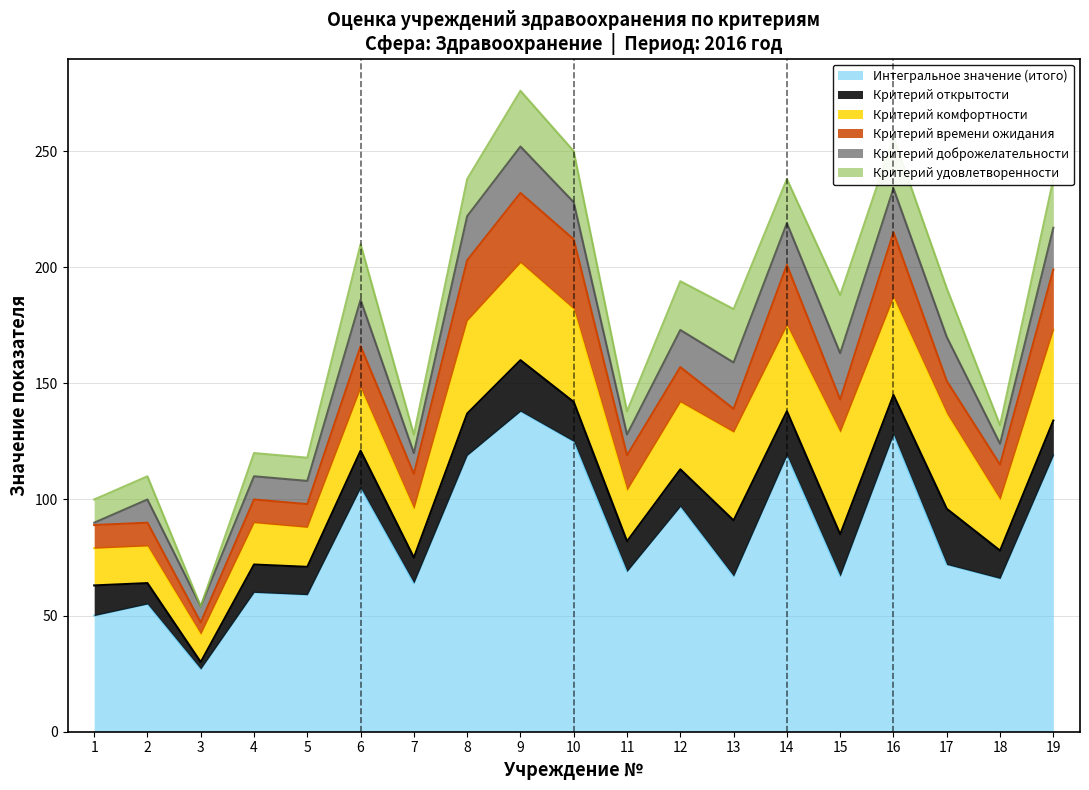

At which label does Критерий комфортности reach its peak?

15